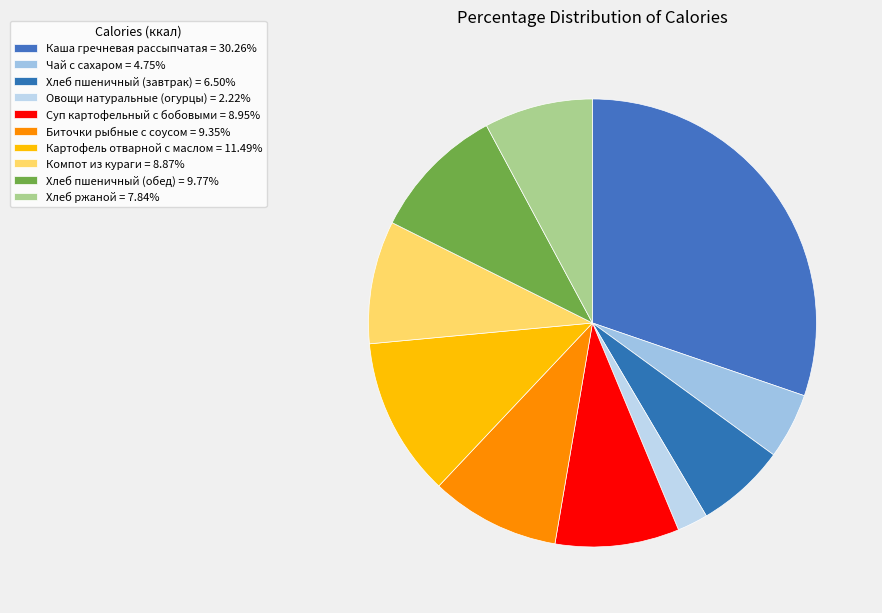

Count the number of slices in the pie.

10